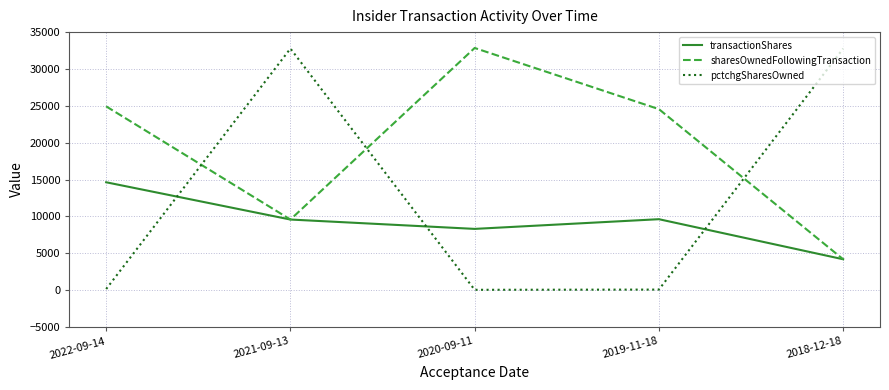

At how many categories does at least one series exceed 32237?

3